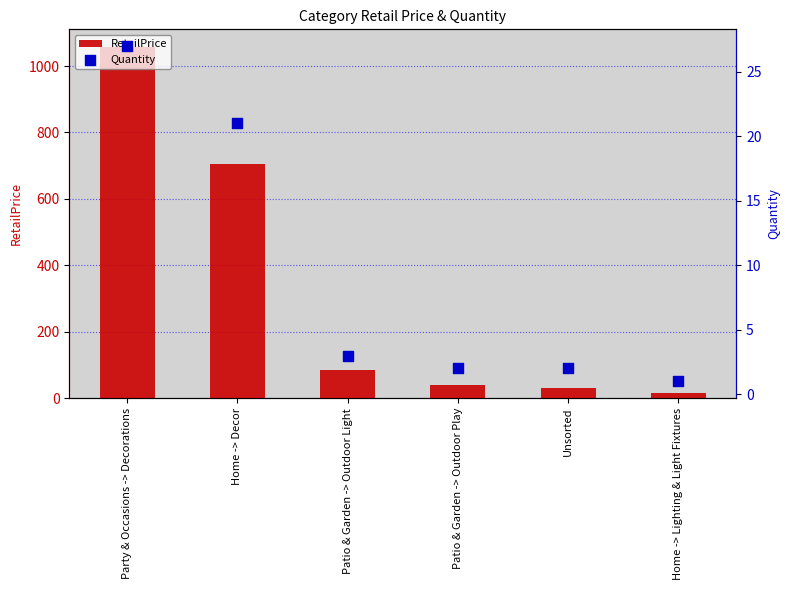

Which series contains the highest Y value?

RetailPrice